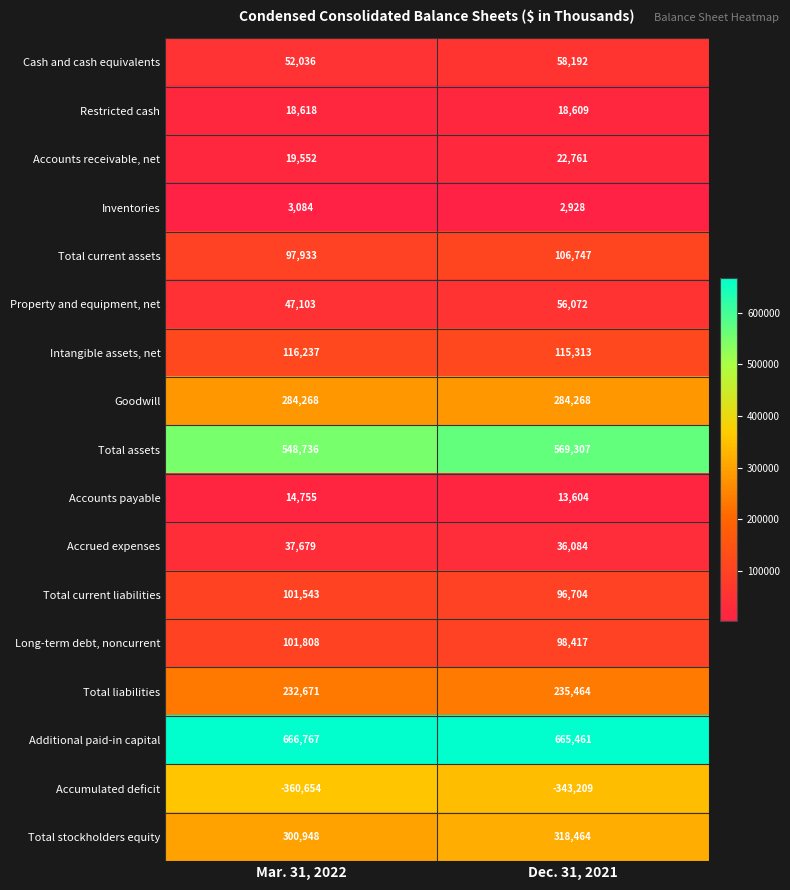

Is it true that Accounts payable equals 22079 at Dec. 31, 2021?

False